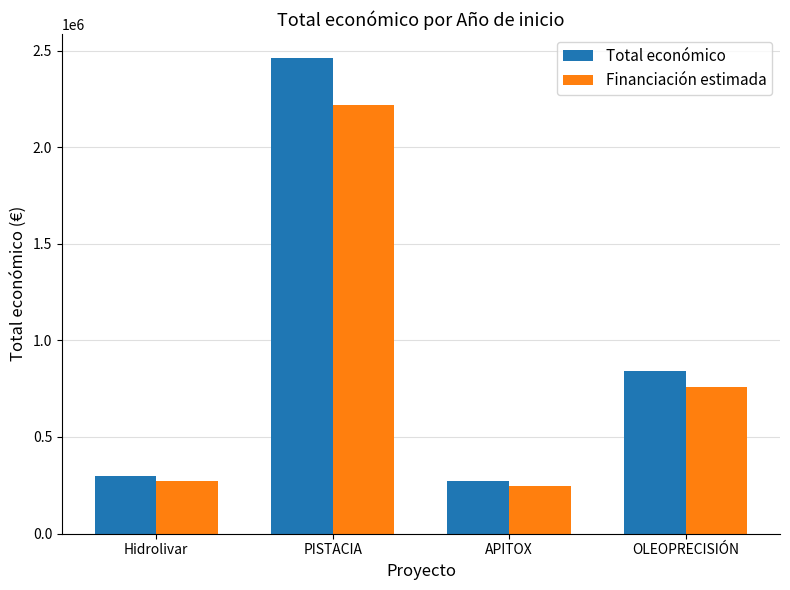

Reading right to left, extract all data points from this chart.

Total económico: OLEOPRECISIÓN=842014.0	APITOX=271552.0	PISTACIA=2464572.0	Hidrolivar=299913.0
Financiación estimada: OLEOPRECISIÓN=757812.6	APITOX=244396.8	PISTACIA=2218114.8	Hidrolivar=269921.7